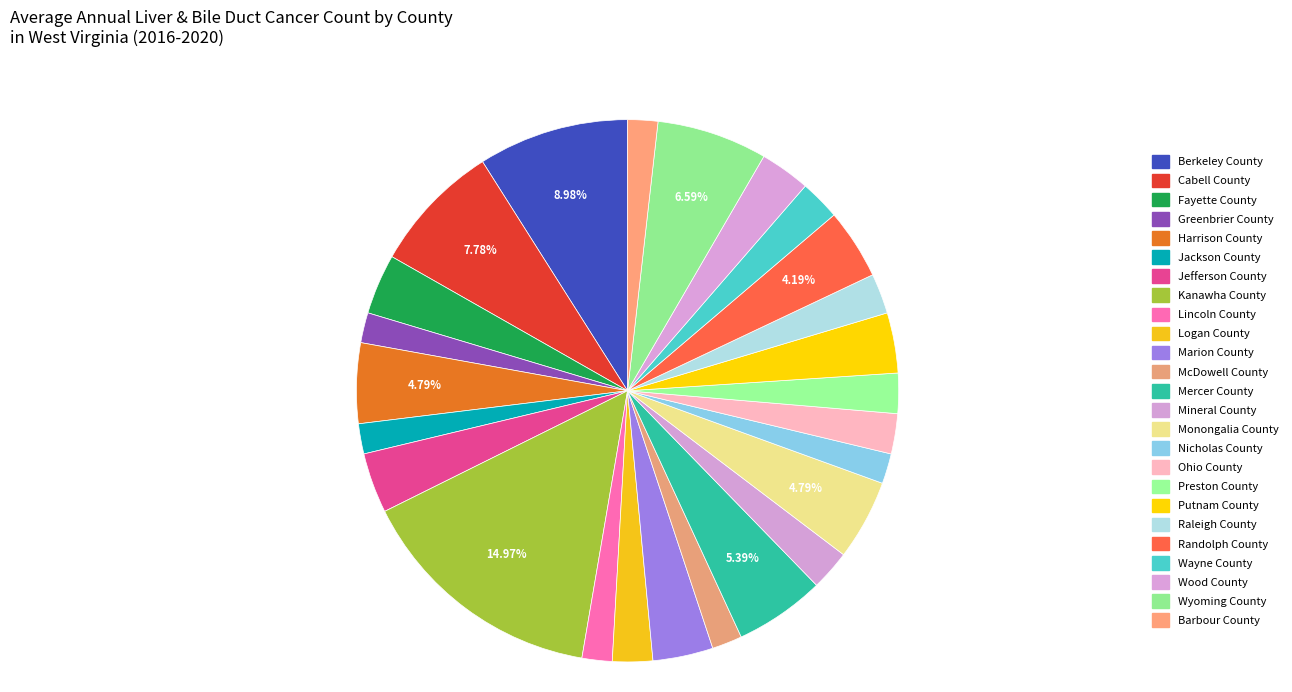

How many slices are in this pie chart?

25